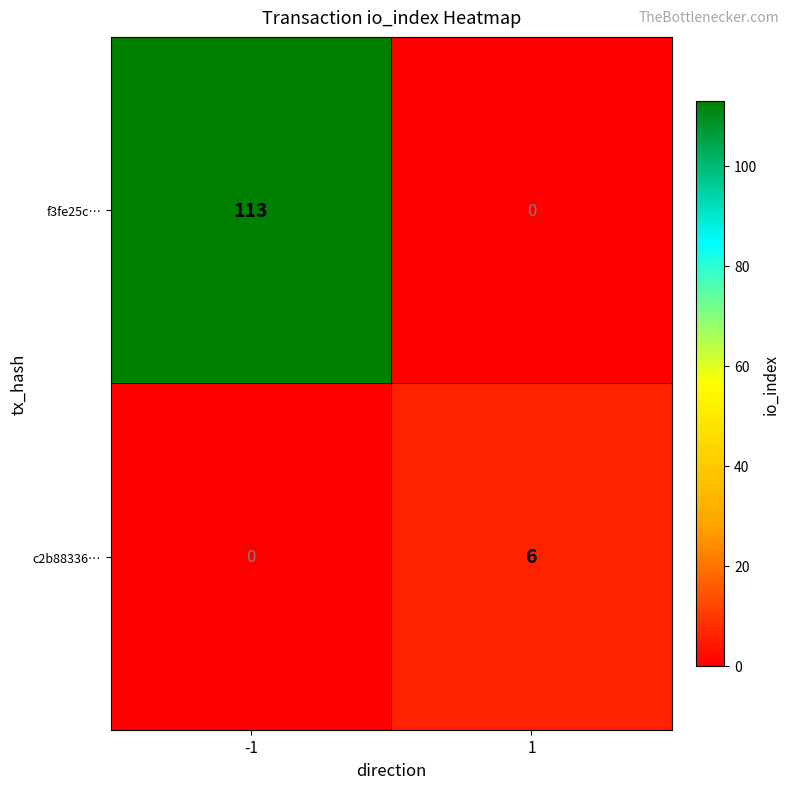

What is the difference between the c2b88336… values at -1 and 1?

6